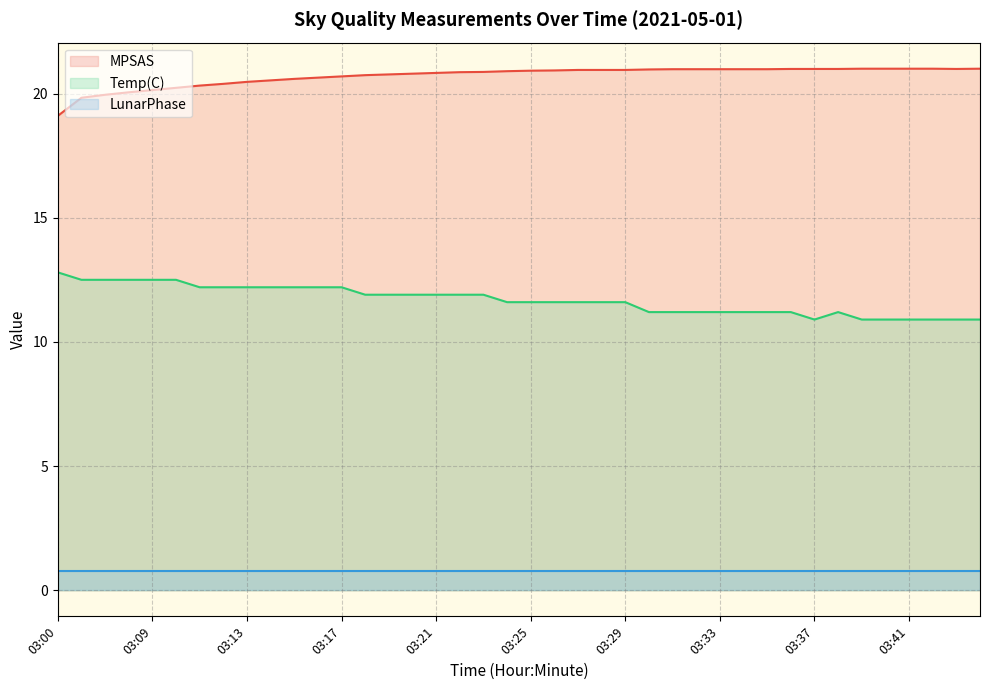

True or false: Temp(C) and MPSAS intersect in this chart.

False